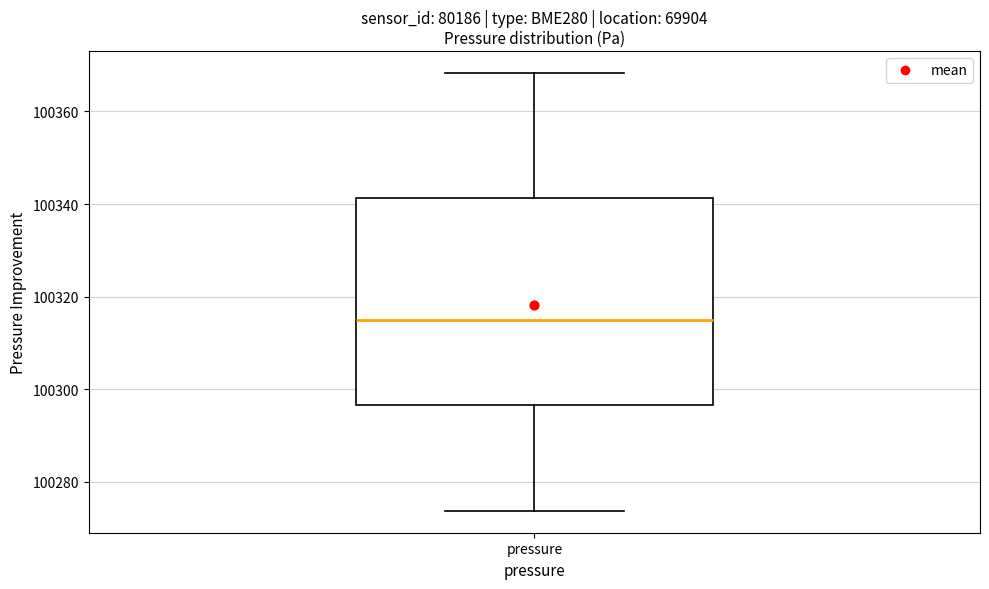

Where does the lower whisker of the box for pressure end on the y-axis? The values are not printed on the chart, so give them approximately, as read against the axis.

100274